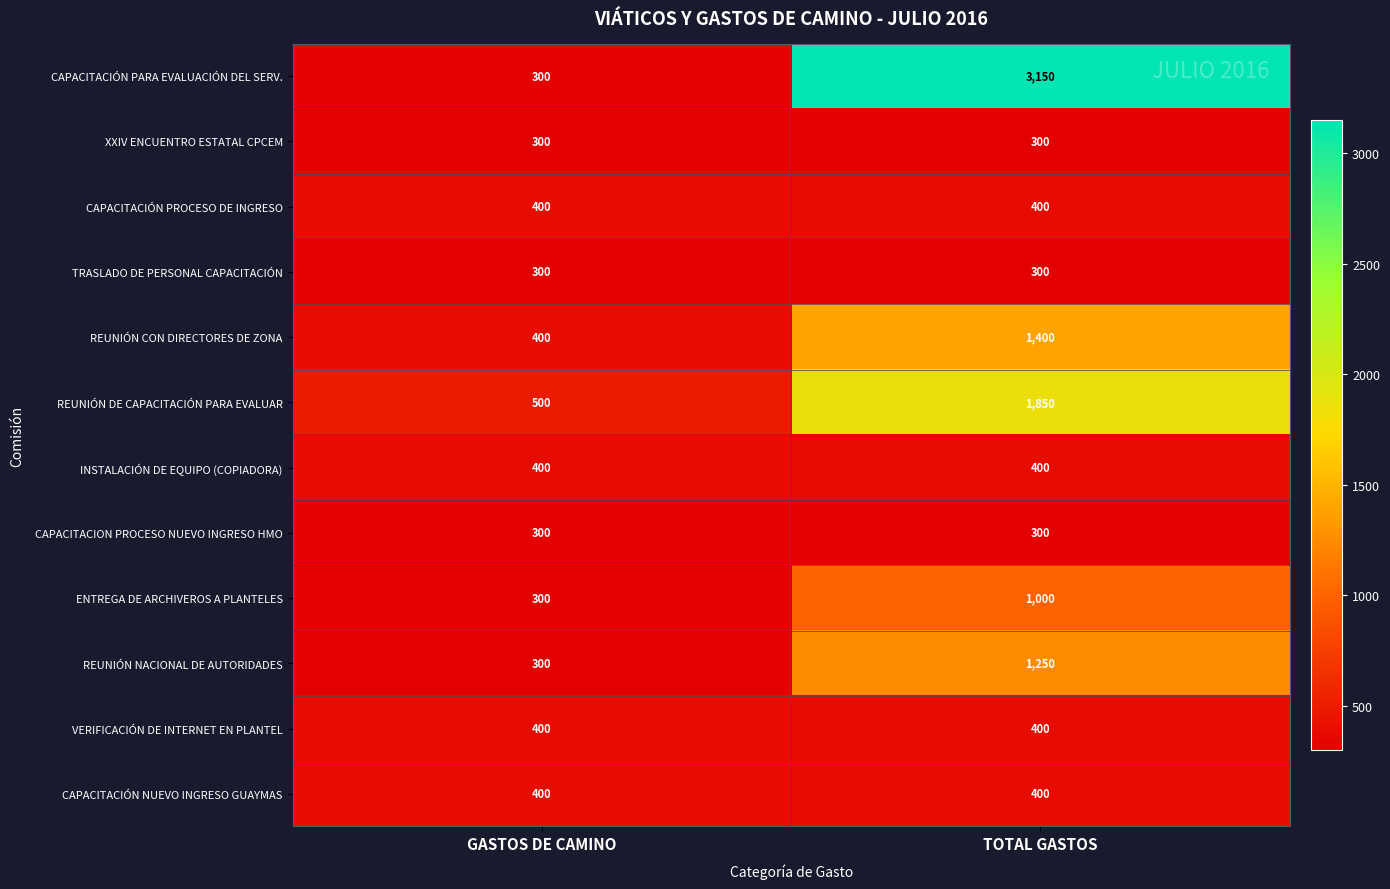

The TRASLADO DE PERSONAL CAPACITACIÓN series shows 485 at GASTOS DE CAMINO. True or false?

False